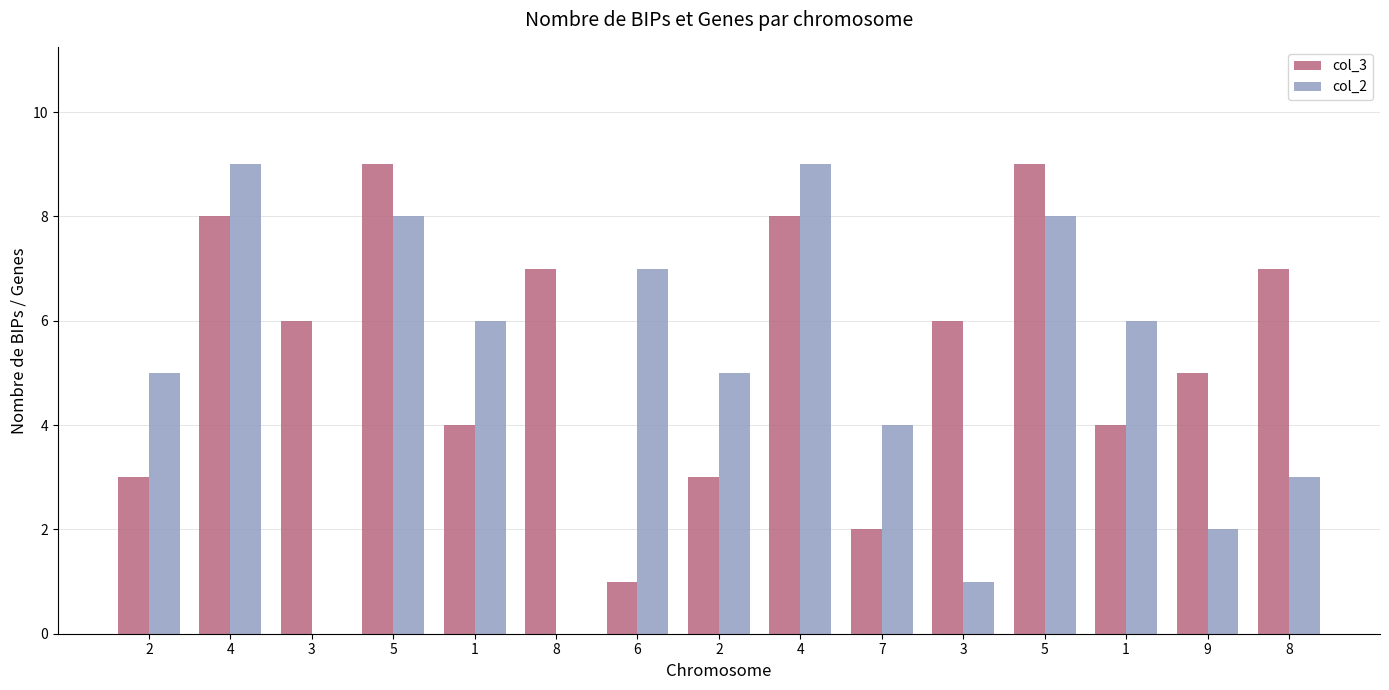

At how many categories does at least one series exceed 8?

4